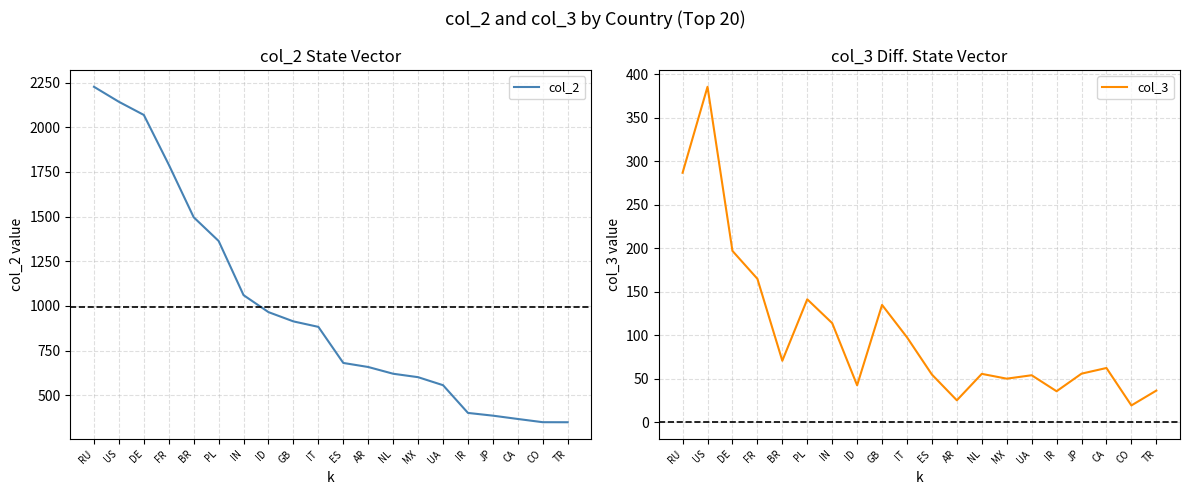

Which has a higher value, FR or IT?

FR